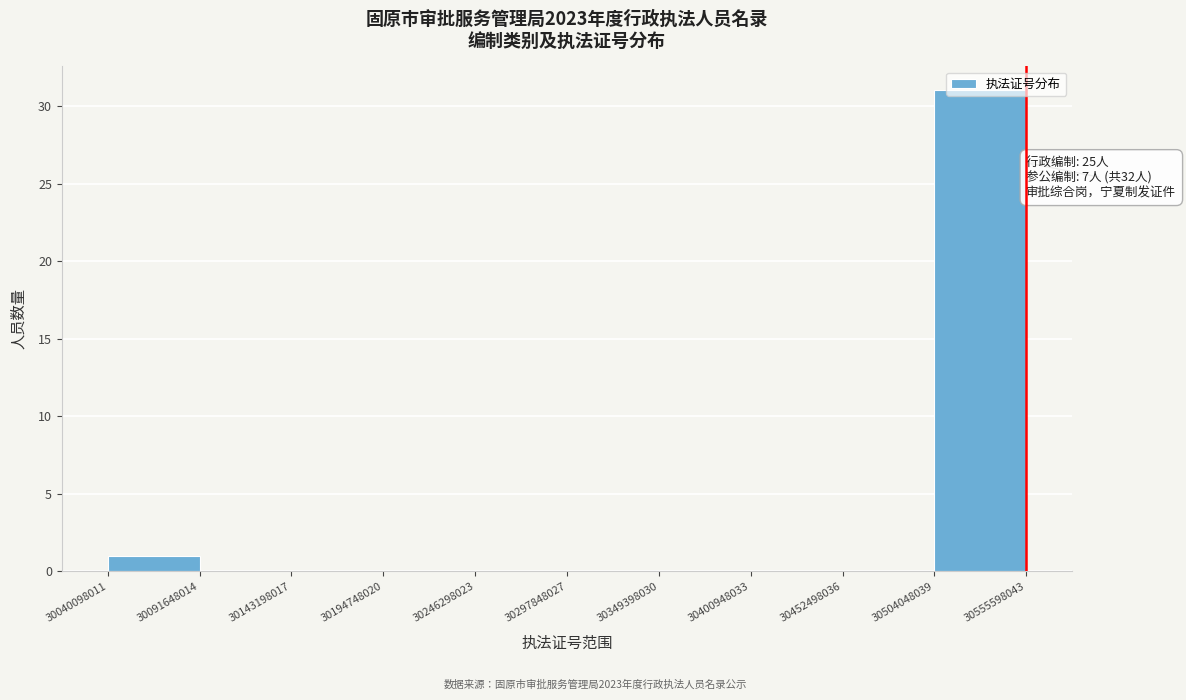

Over which range of the x-axis is the bar tallest?

30504048039 to 30555598043